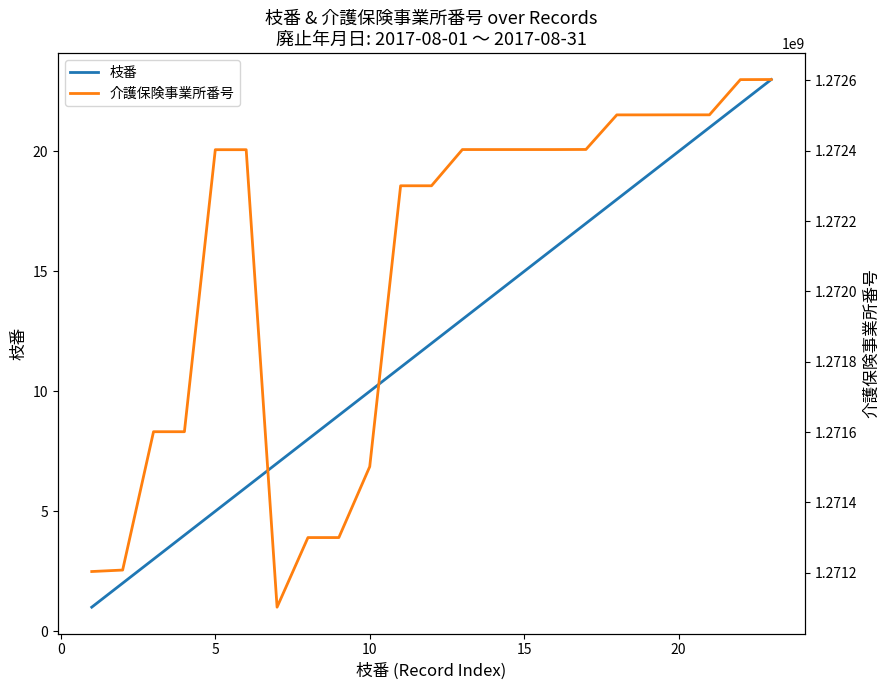

Count the number of data series in this chart.

2